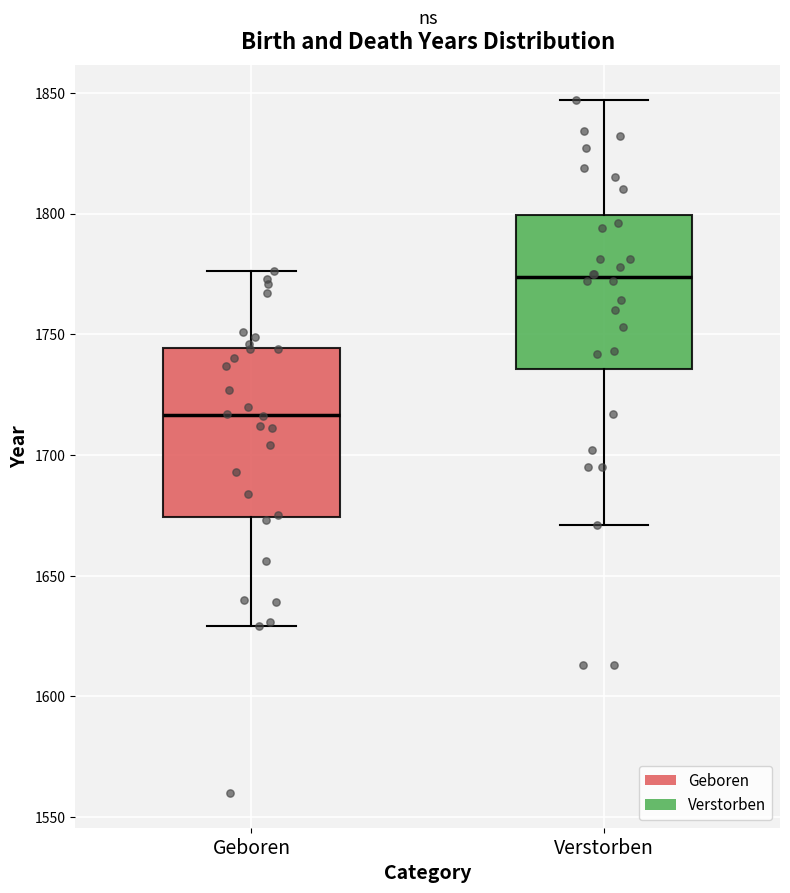

Where is the upper edge of the box for Geboren on the y-axis? The values are not printed on the chart, so give them approximately, as read against the axis.

1745